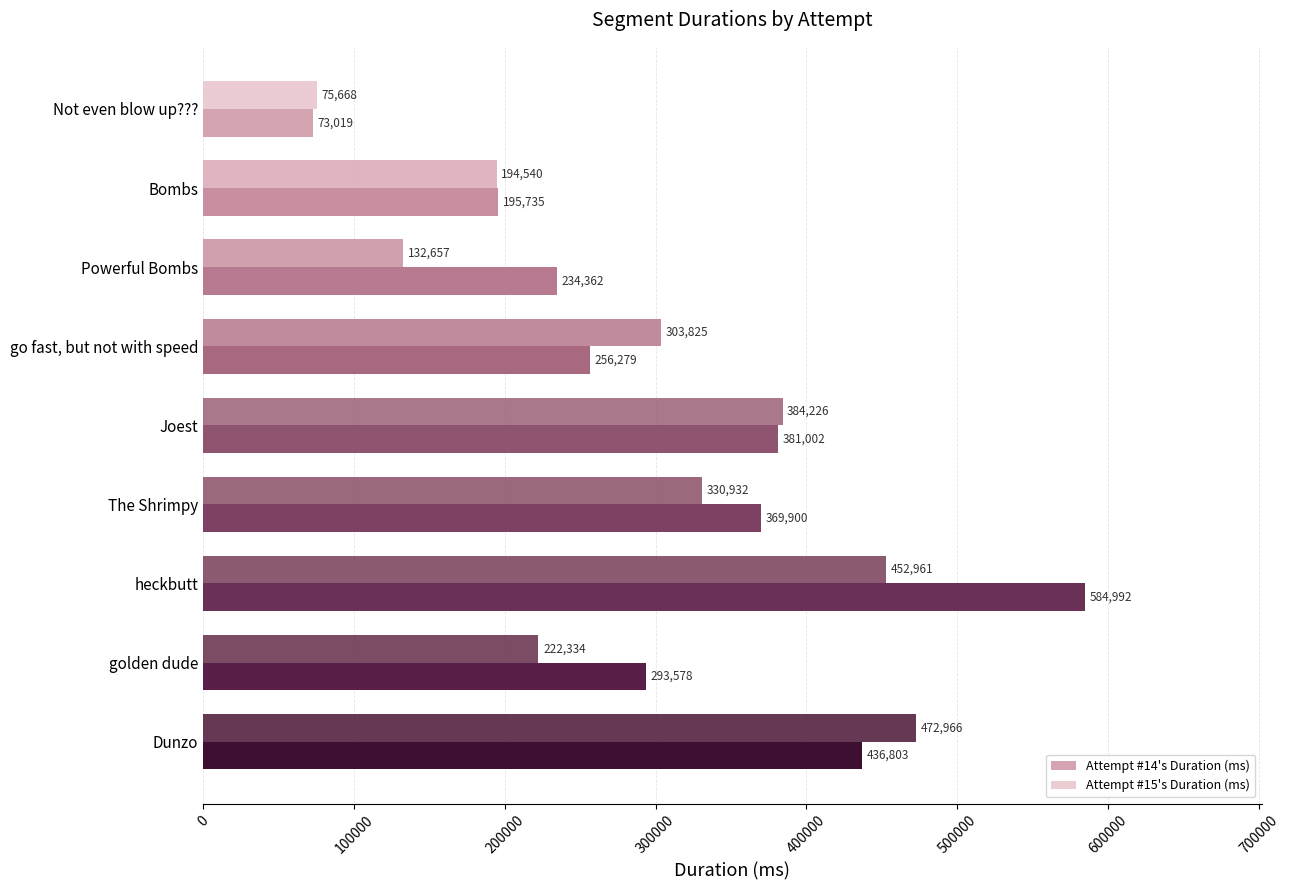

At which label does Attempt #14's Duration (ms) reach its minimum?

Not even blow up???